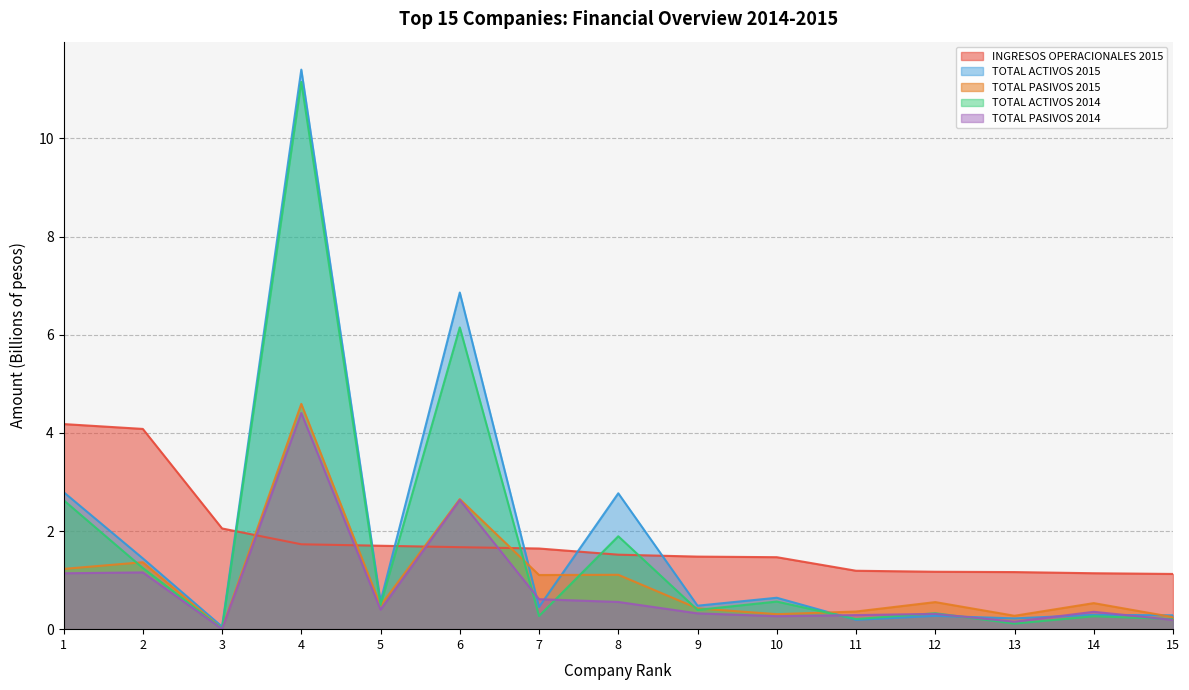

How many distinct data groups are displayed?

5